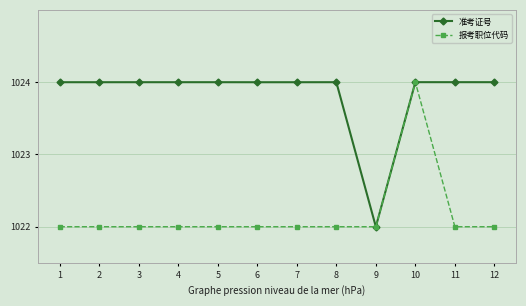

Count the 报考职位代码 values in the range 1022 to 1023.

11